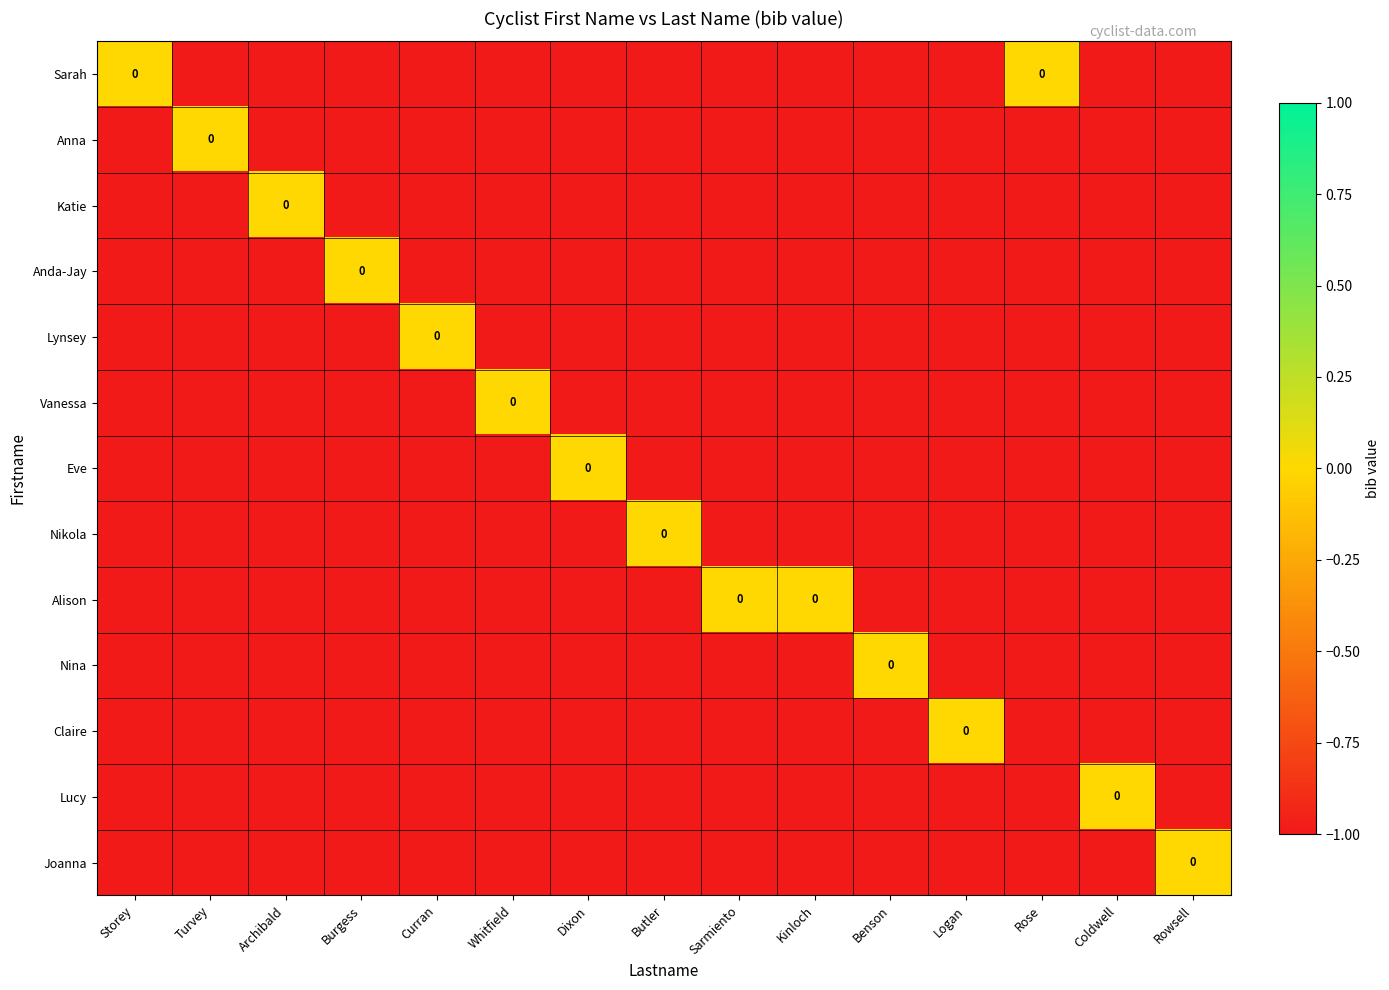

What is the lowest value of the Nikola series?

-1